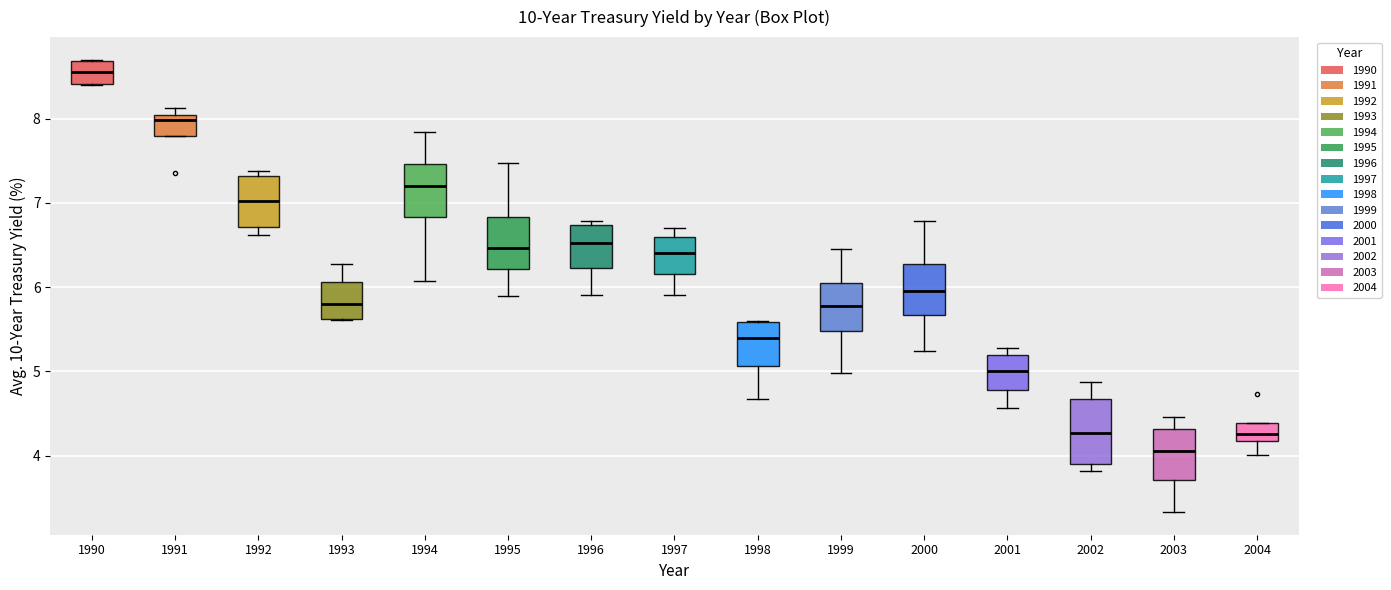

Which box has the lowest median line?

2003